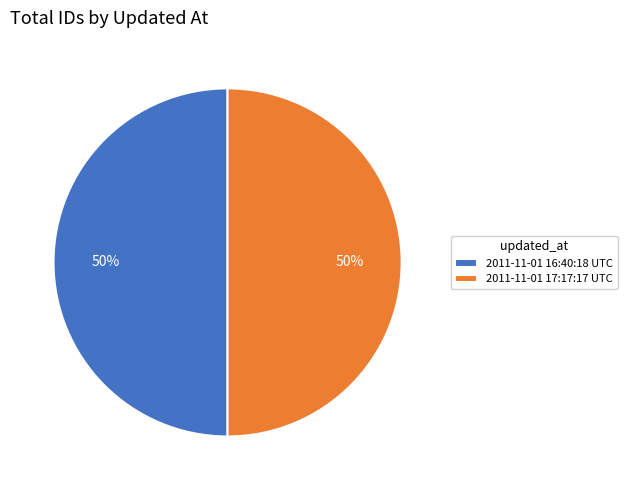

What is the ratio of the value at 2011-11-01 16:40:18 UTC to the value at 2011-11-01 17:17:17 UTC?

1.0